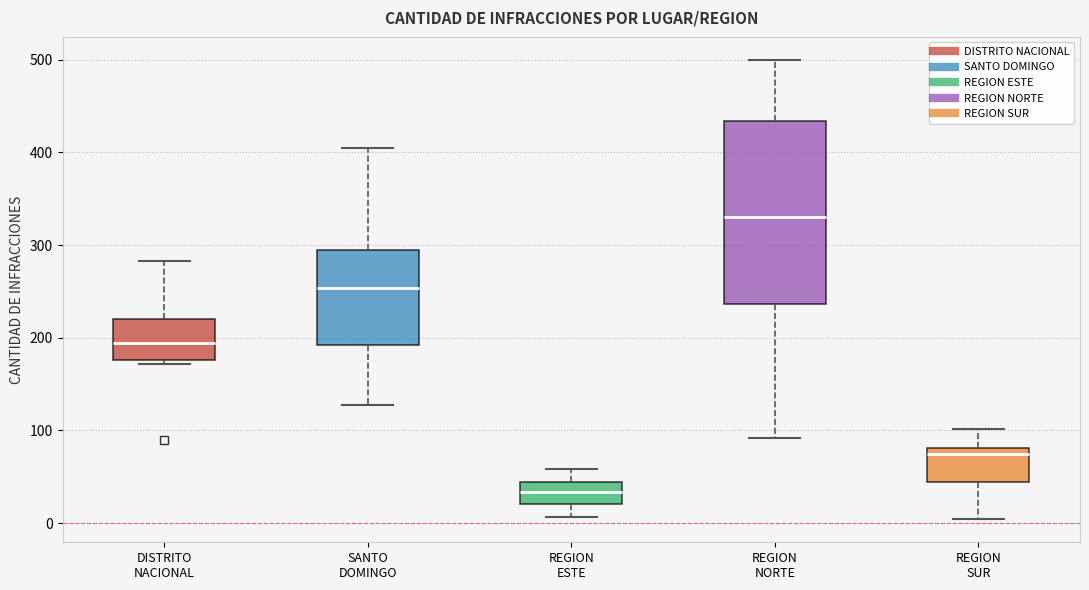

Reading left to right, transcribe this box plot: for each box, give where its median line is, the range the box spans, and where its two whiskers end, as read against the y-axis. The values are not printed on the chart, so give them approximately, as read against the axis.

DISTRITO NACIONAL: median 190, box 180 to 220, whiskers 170 to 280
SANTO DOMINGO: median 250, box 190 to 300, whiskers 130 to 410
REGION ESTE: median 30, box 20 to 40, whiskers 10 to 60
REGION NORTE: median 330, box 240 to 430, whiskers 90 to 500
REGION SUR: median 70, box 40 to 80, whiskers 0 to 100